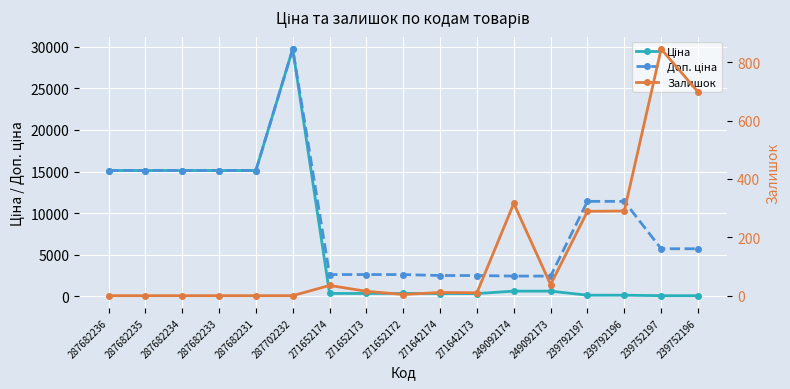

What are all the series names shown in the legend?

Ціна, Доп. ціна, Залишок